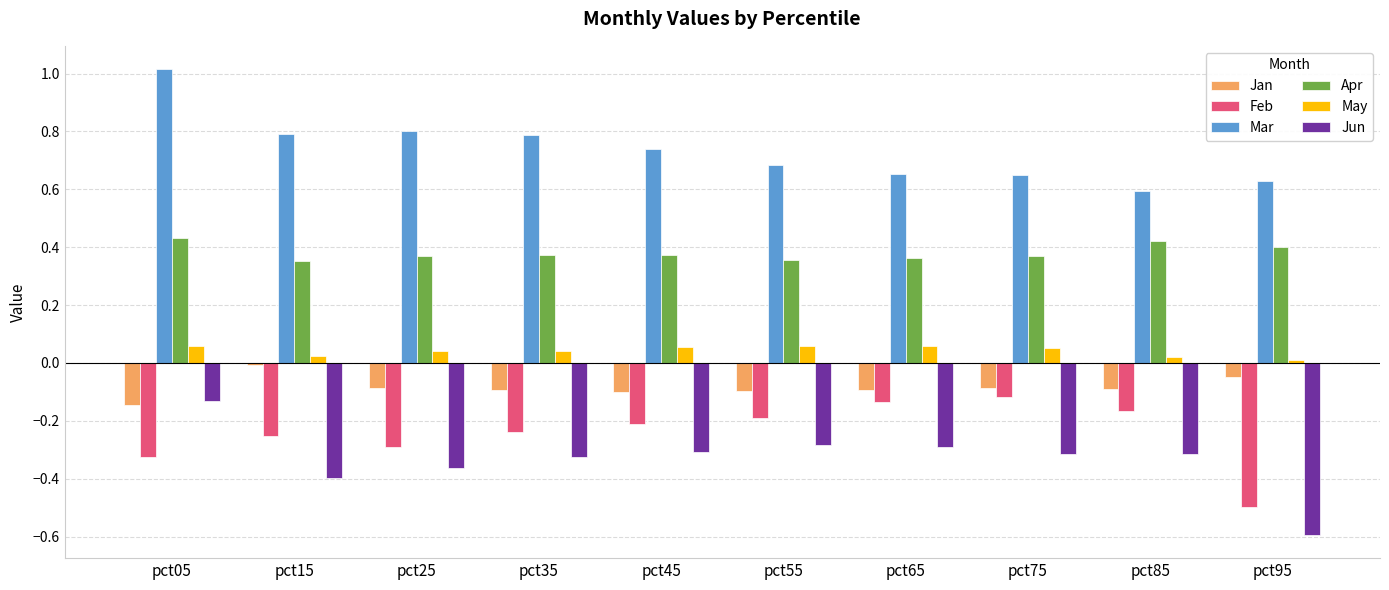

What is the smallest value displayed?

-0.6